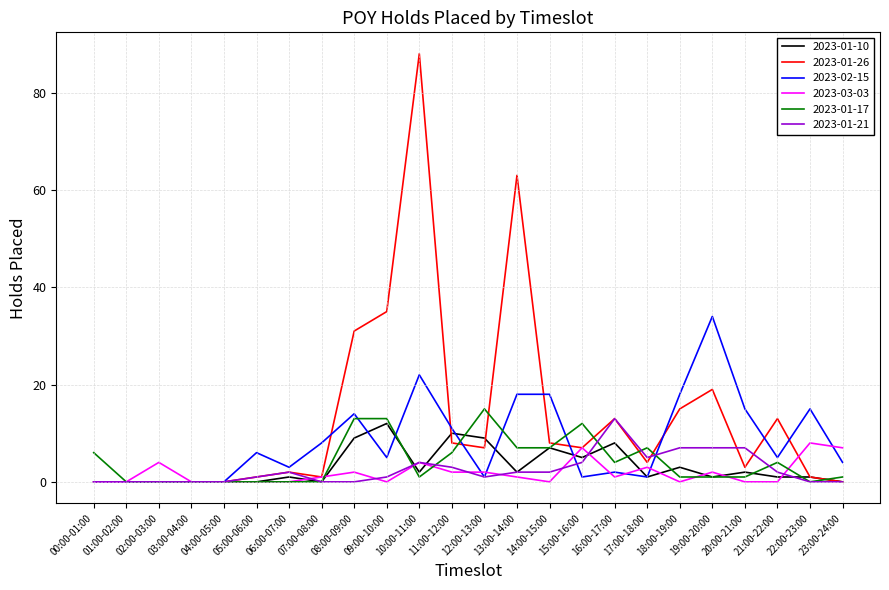

The 2023-01-26 series shows 3 at 11:00-12:00. True or false?

False